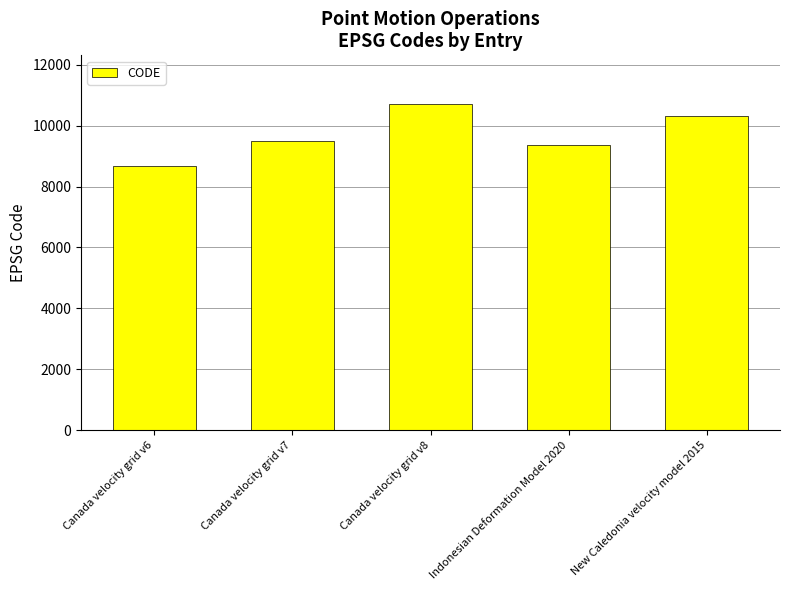

At which category does the chart reach its peak across all series?

Canada velocity grid v8